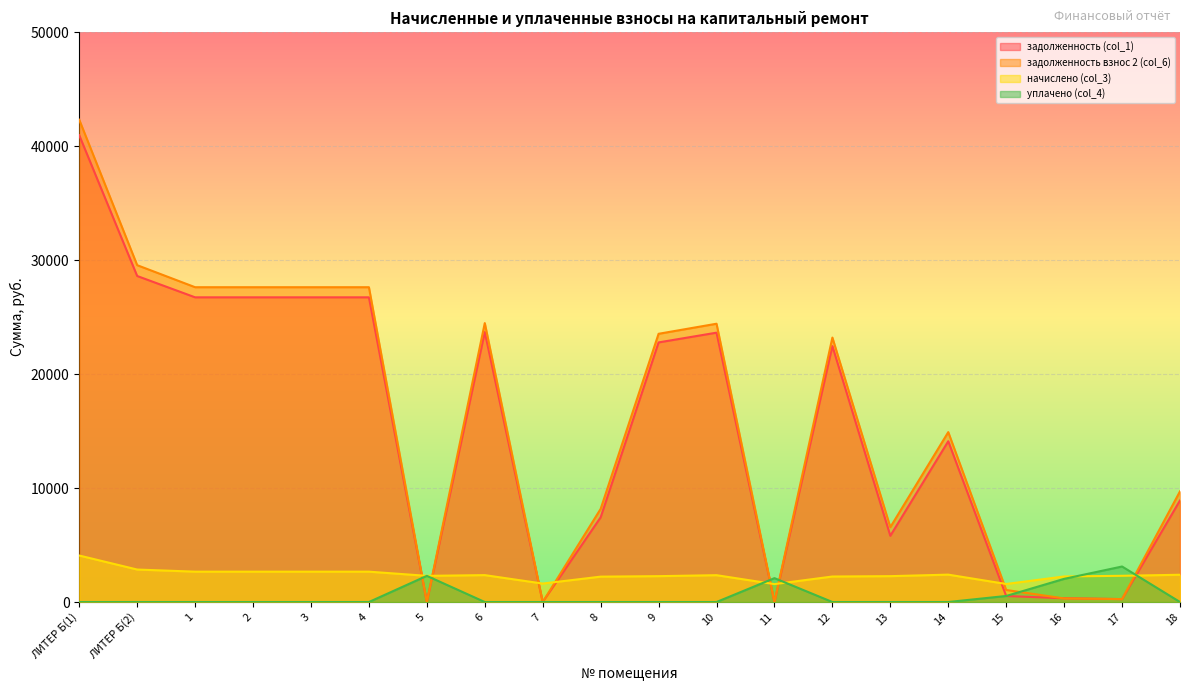

Rank the series at 7 from highest to lowest value.

начислено (col_3), задолженность (col_1), задолженность взнос 2 (col_6), уплачено (col_4)